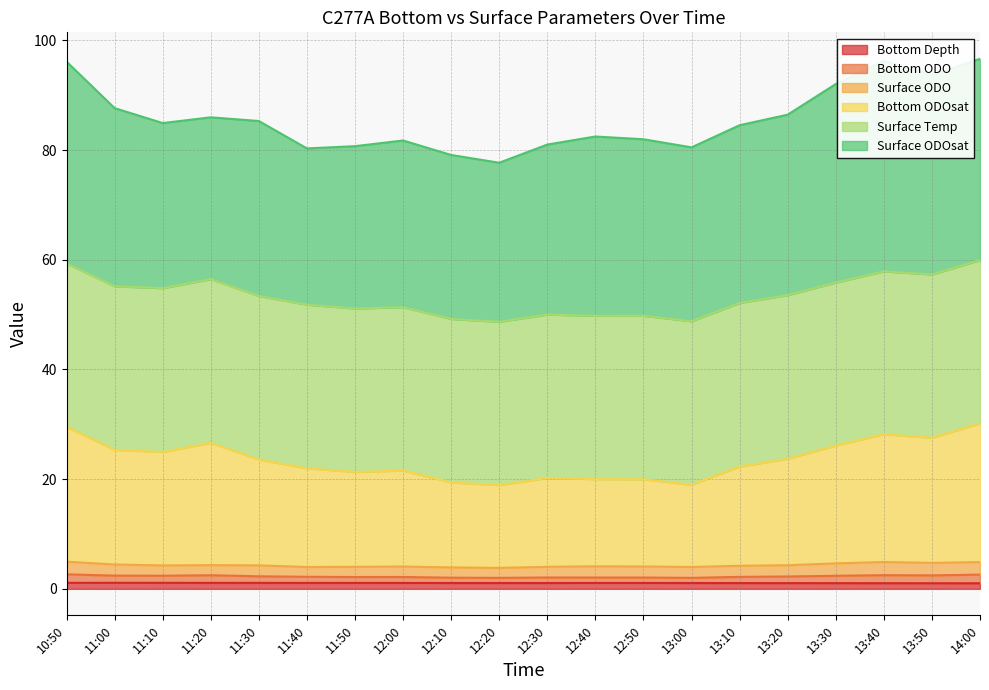

The Bottom Depth series shows 1.0 at 13:30. True or false?

True